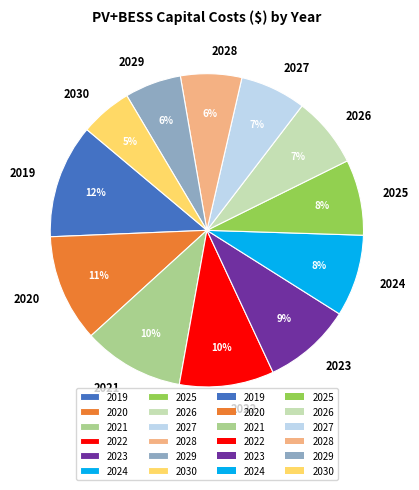

Is 2026 the majority of the pie?

No